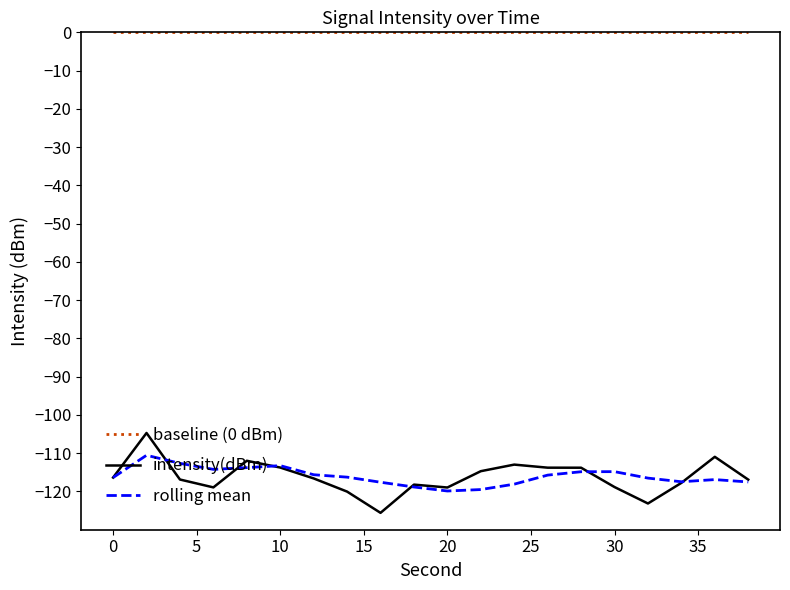

Rank the series by their maximum value, from highest to lowest.

baseline (0 dBm), intensity(dBm), rolling mean